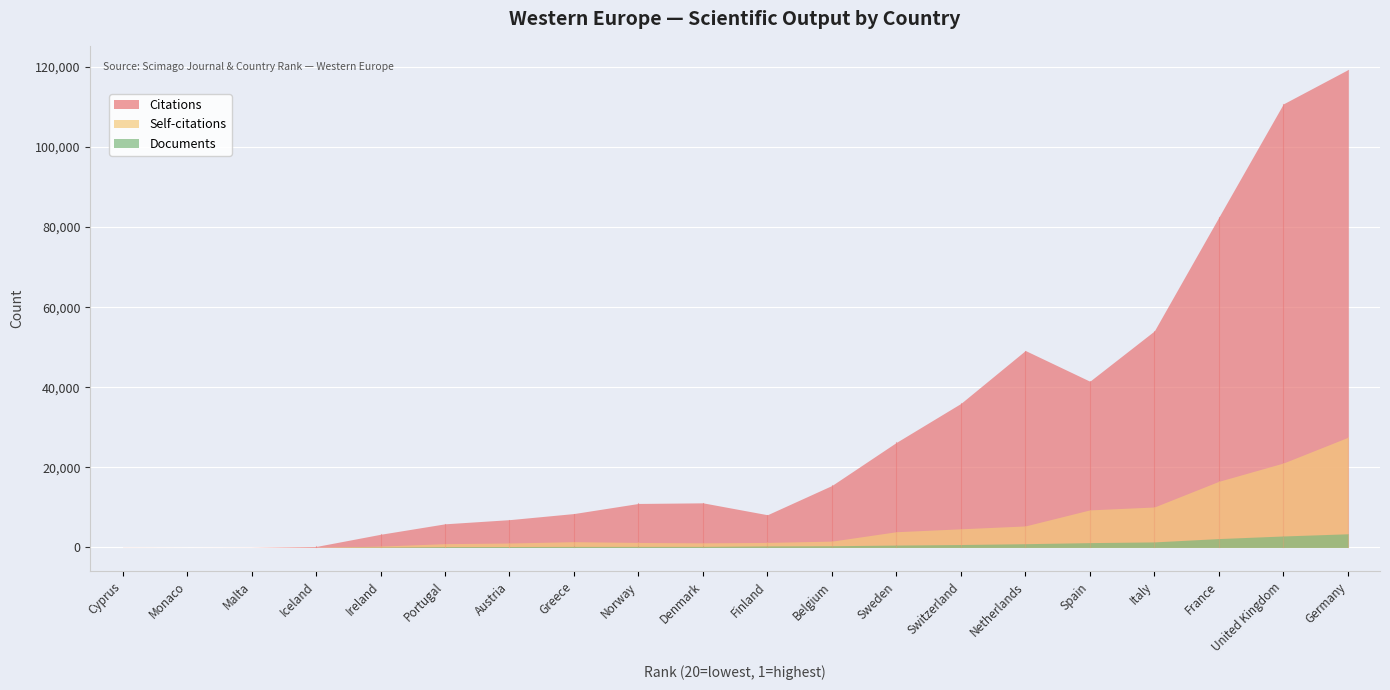

Where do Documents and Self-citations first cross each other?

Cyprus and Monaco